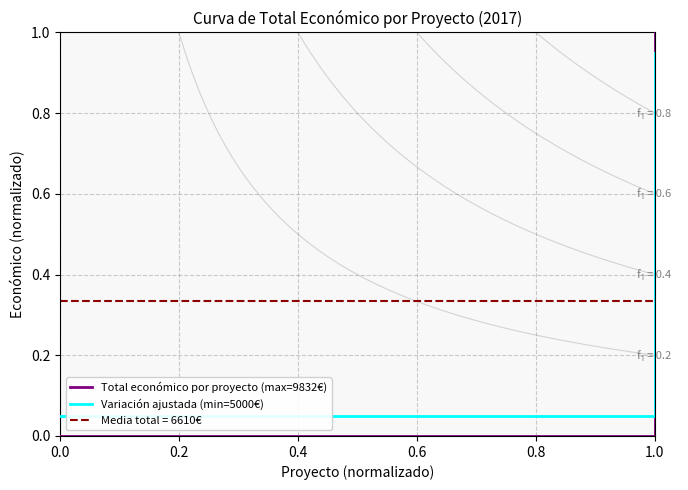

What is the value of the Variación ajustada (min=5000€) point at the 3rd from the left?

1.0